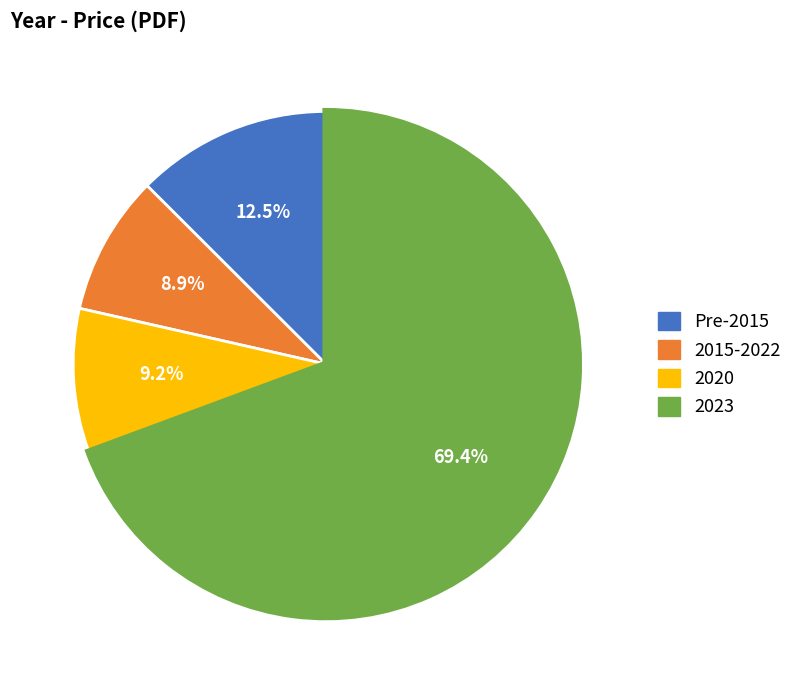

Does any single category account for the majority?

Yes